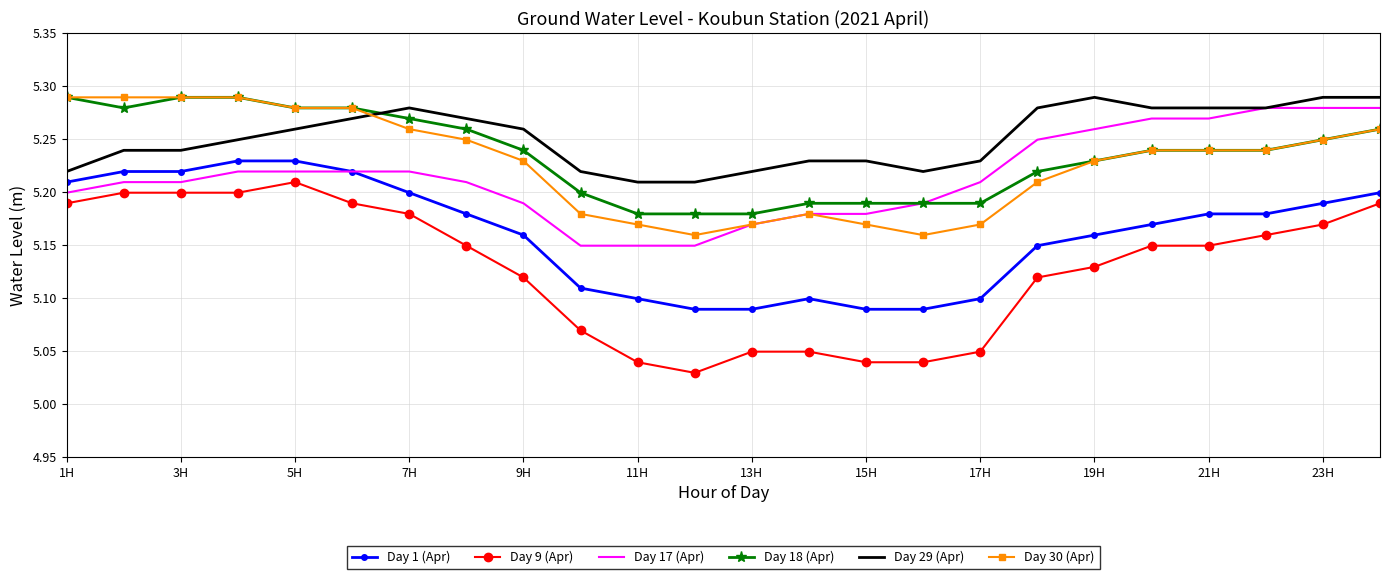

Which series has the largest total across all categories?

Day 29 (Apr)